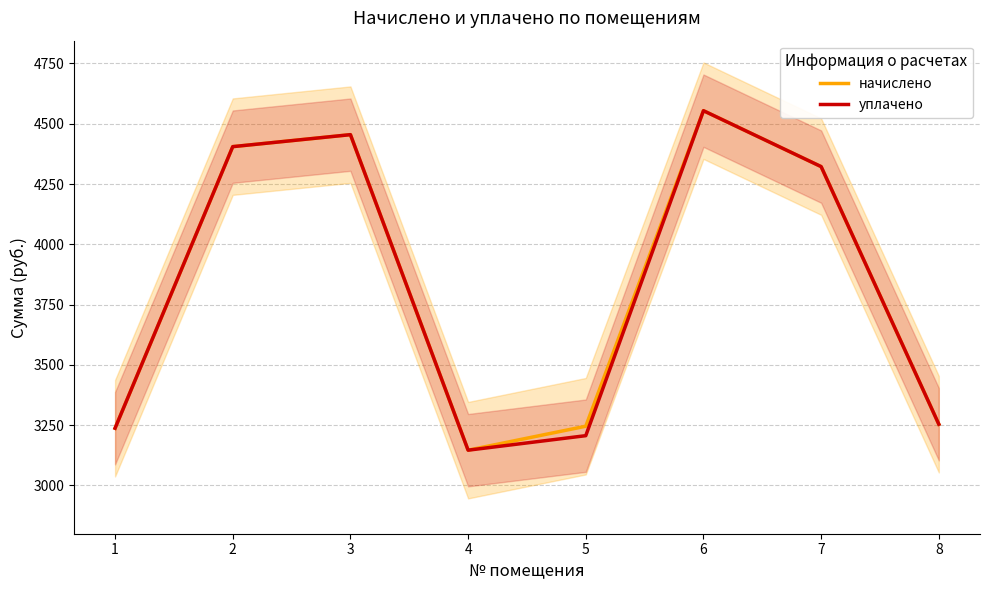

What is the sum of all уплачено values?

30580.2